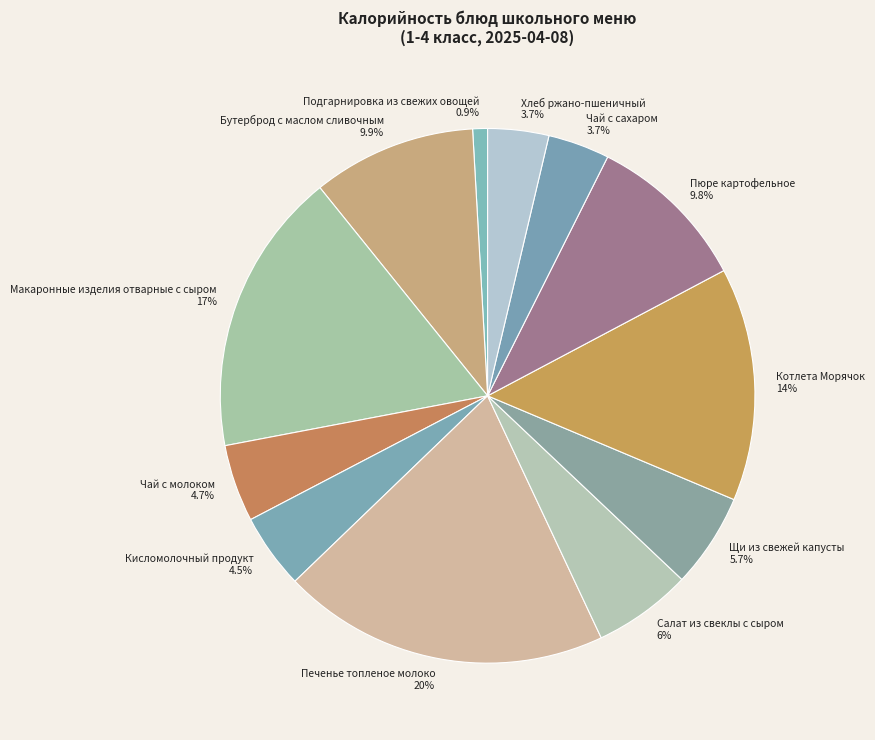

What is the smallest slice in the pie chart?

Подгарнировка из свежих овощей